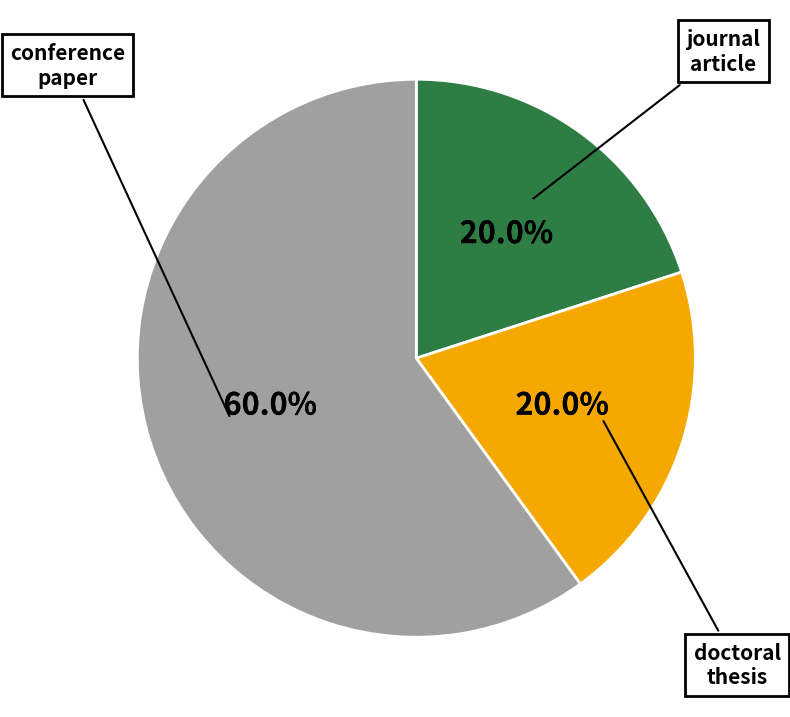

Is there a majority slice in this chart?

Yes